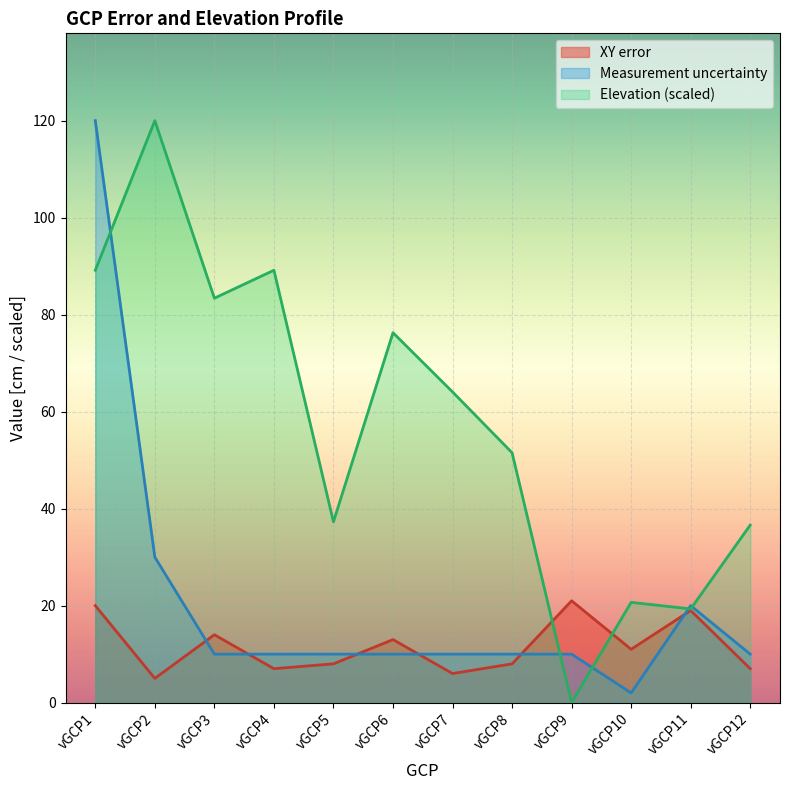

Reading left to right, transcribe all the data shown in this chart.

XY error: 20.0	5.0	14.0	7.0	8.0	13.0	6.0	8.0	21.0	11.0	19.0	7.0
Measurement uncertainty: 120.0	30.0	10.0	10.0	10.0	10.0	10.0	10.0	10.0	2.0	20.0	10.0
Elevation: 89.2	120.0	83.4	89.2	37.3	76.3	64.1	51.5	0.0	20.7	19.3	36.6